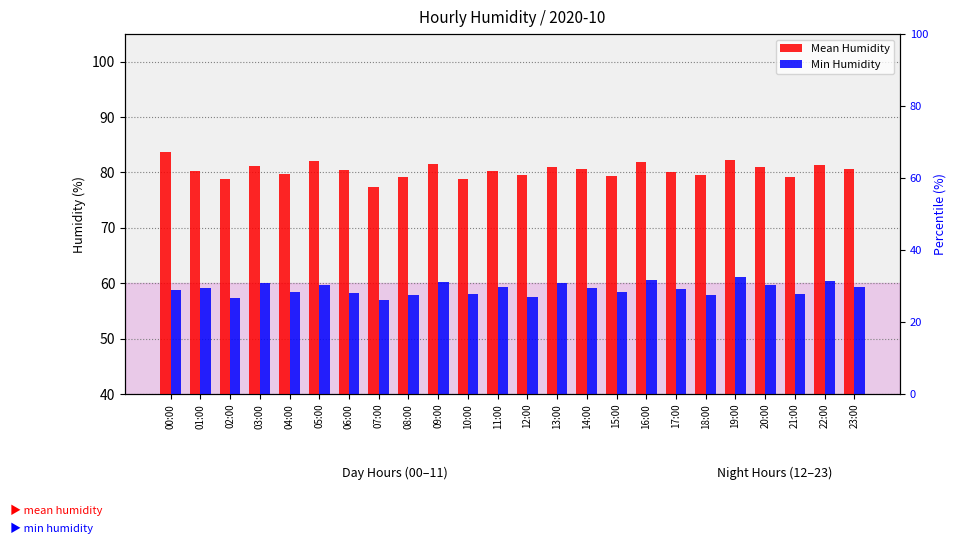

Reading left to right, transcribe all the data shown in this chart.

Mean Humidity: 00:00=83.7	01:00=80.3	02:00=78.9	03:00=81.2	04:00=79.8	05:00=82.1	06:00=80.5	07:00=77.4	08:00=79.1	09:00=81.6	10:00=78.8	11:00=80.2	12:00=79.5	13:00=81.0	14:00=80.7	15:00=79.3	16:00=81.8	17:00=80.1	18:00=79.6	19:00=82.3	20:00=80.9	21:00=79.2	22:00=81.4	23:00=80.6
Min Humidity: 00:00=58.8	01:00=59.1	02:00=57.3	03:00=60.1	04:00=58.5	05:00=59.7	06:00=58.2	07:00=56.9	08:00=57.8	09:00=60.3	10:00=58.0	11:00=59.4	12:00=57.6	13:00=60.0	14:00=59.2	15:00=58.4	16:00=60.5	17:00=59.0	18:00=57.9	19:00=61.2	20:00=59.6	21:00=58.1	22:00=60.4	23:00=59.3